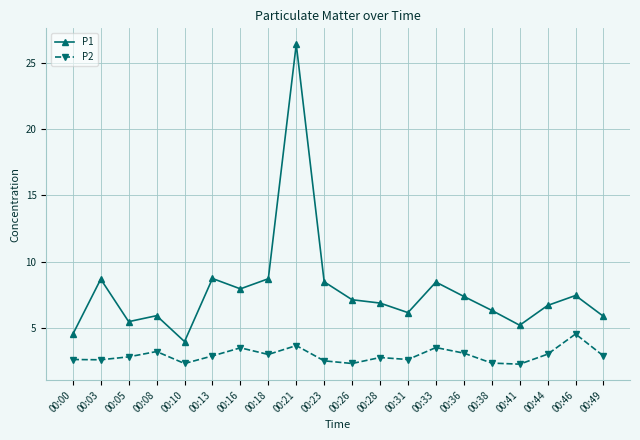

Which series has the largest range (max minus min)?

P1